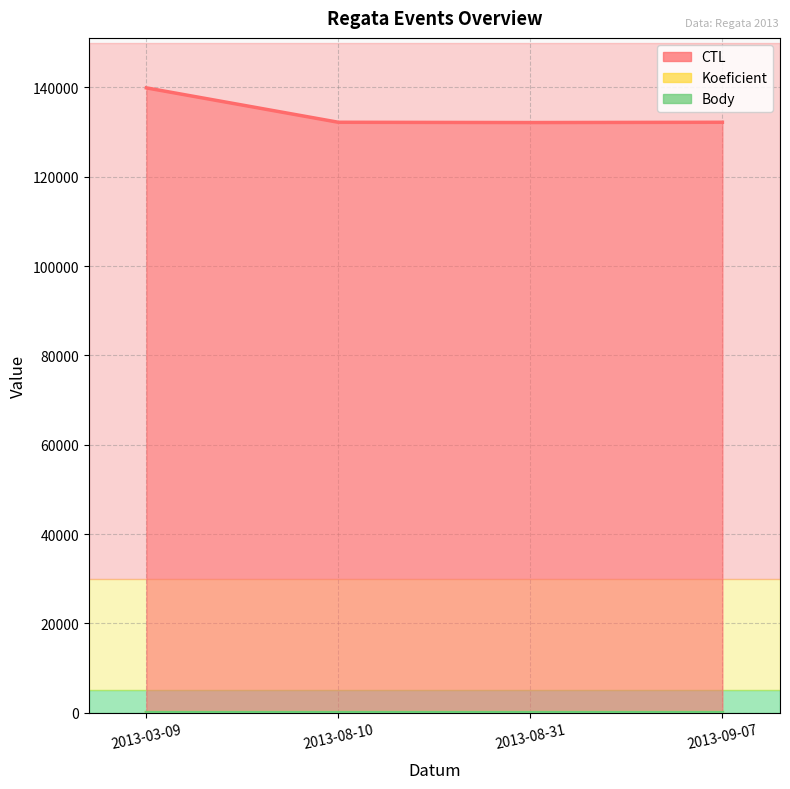

Which series changed the most between 2013-03-09 and 2013-09-07?

CTL